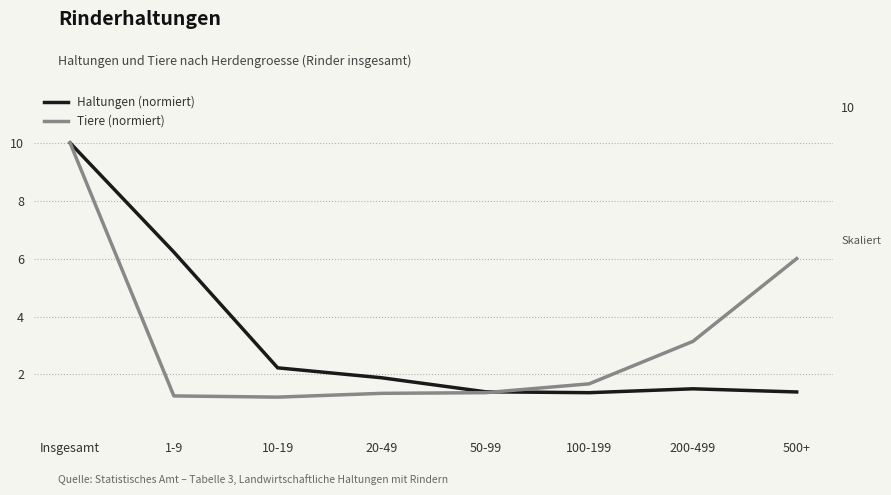

What is the spread (max minus min) of values at 10-19?

1.0